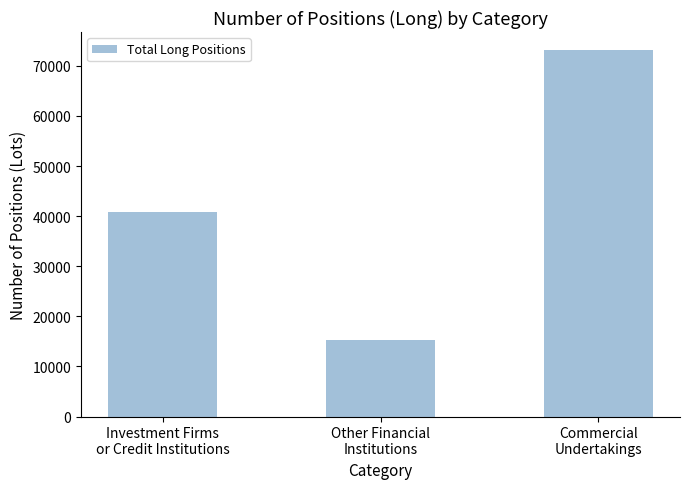

Between Other Financial
Institutions and Investment Firms
or Credit Institutions, which is larger?

Investment Firms
or Credit Institutions